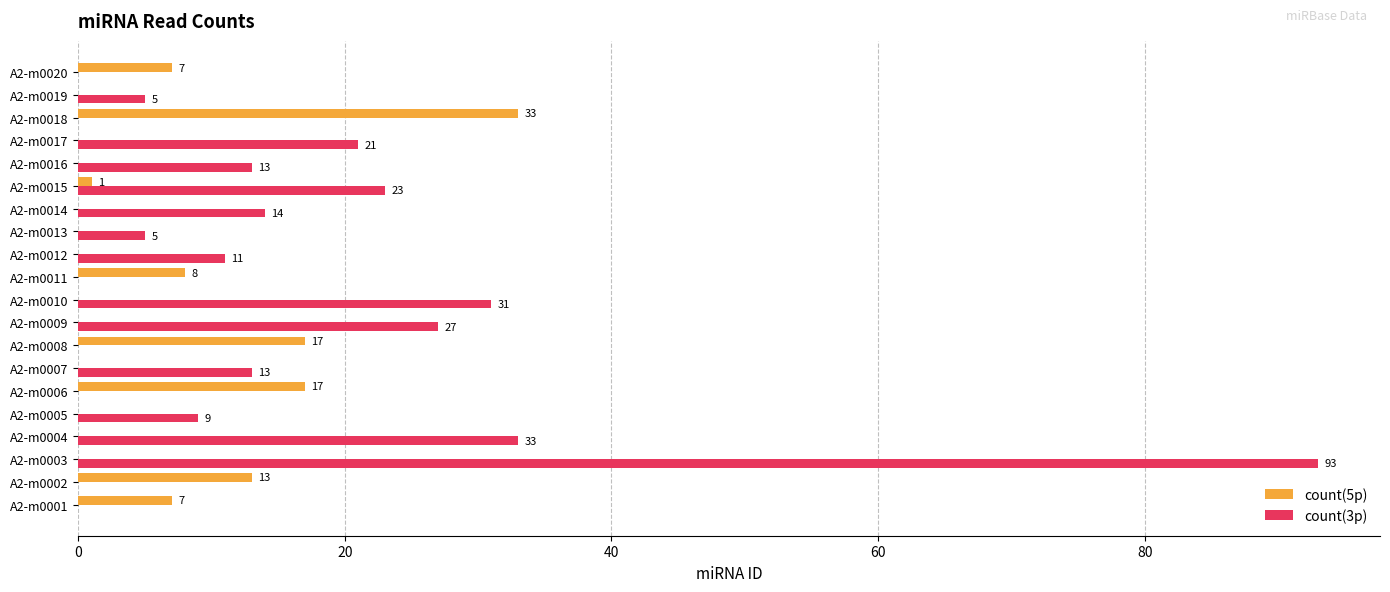

What is the average value of the count(5p) series?

5